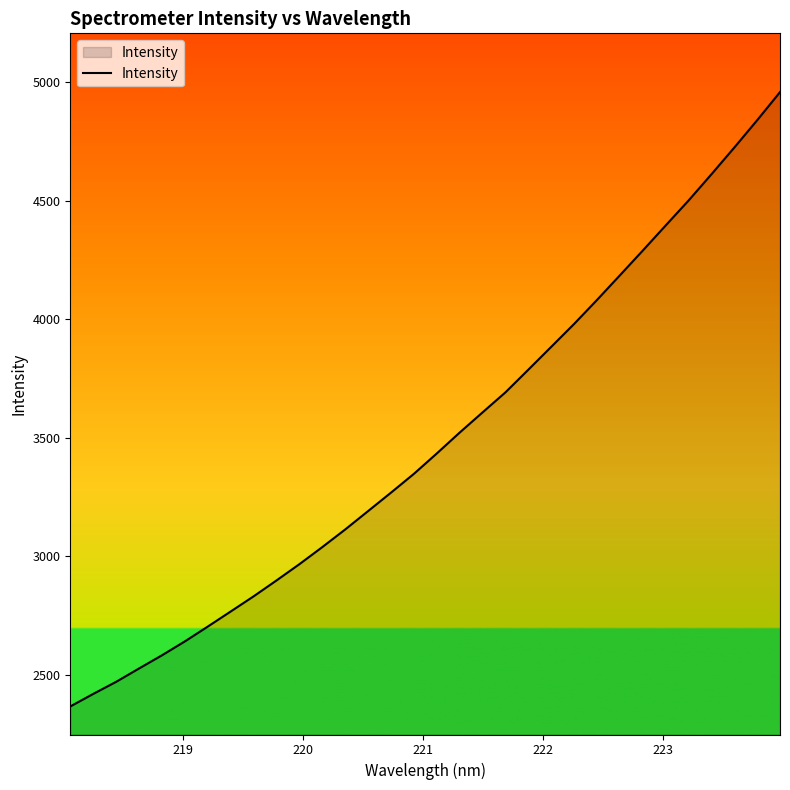

What is the maximum value shown in the chart?

4958.3